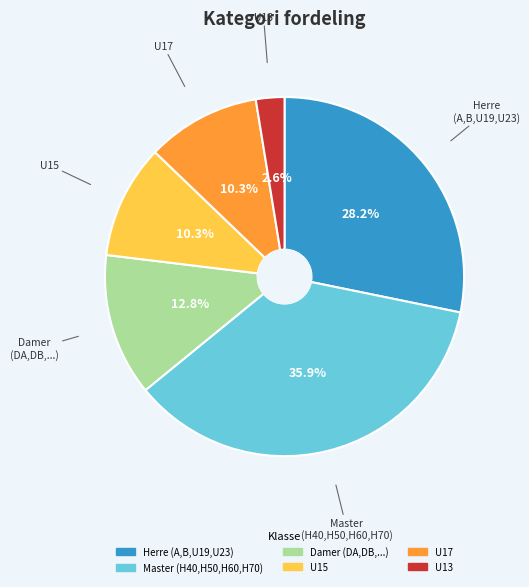

How many slices are in this pie chart?

6